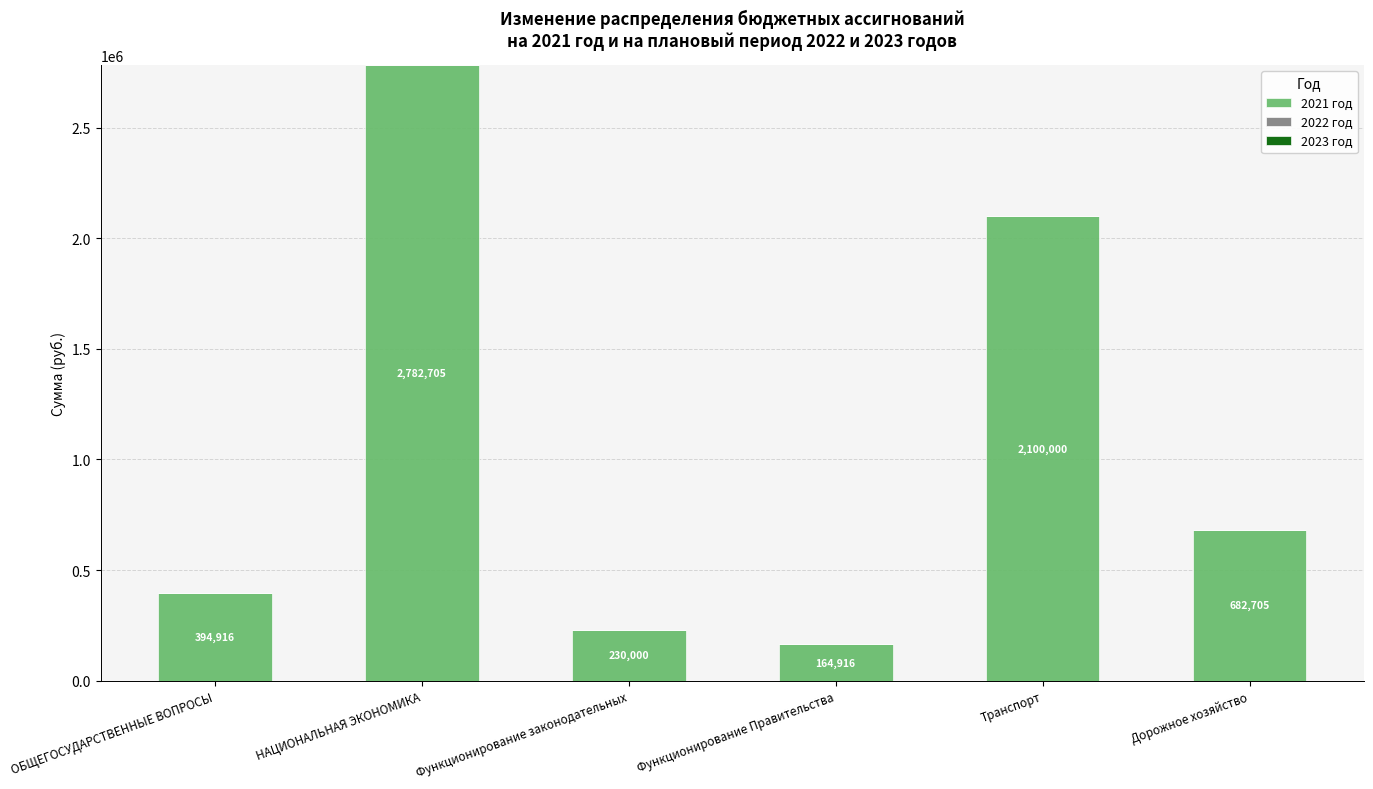

The chart shows a value of 196554.9 at ОБЩЕГОСУДАРСТВЕННЫЕ ВОПРОСЫ. True or false?

False